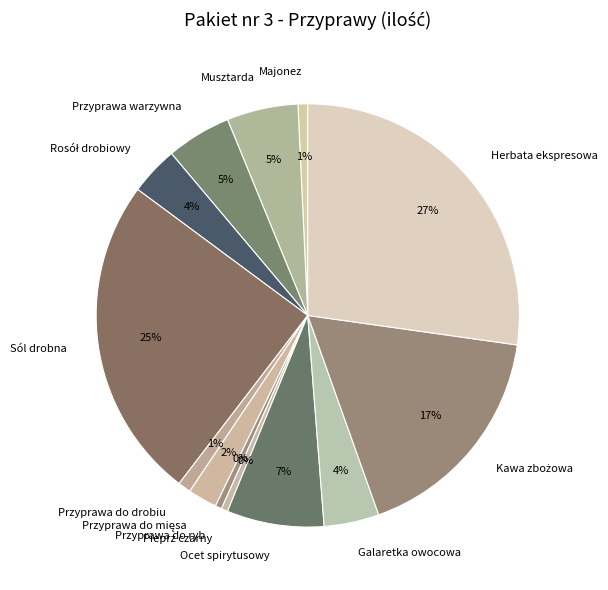

To the nearest percent, what portion does Ocet spirytusowy represent?

7%